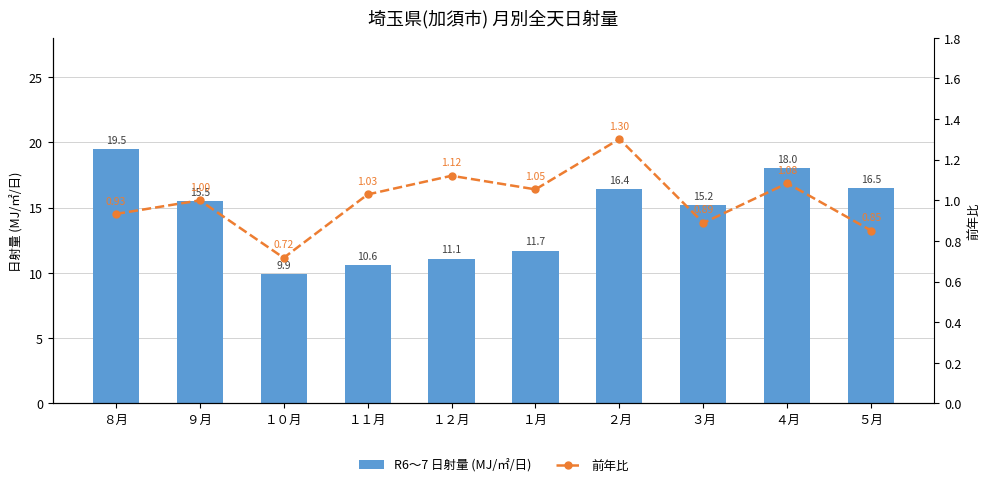

The value of R6～7 日射量 (MJ/㎡/日) at ５月 is 5.8. True or false?

False